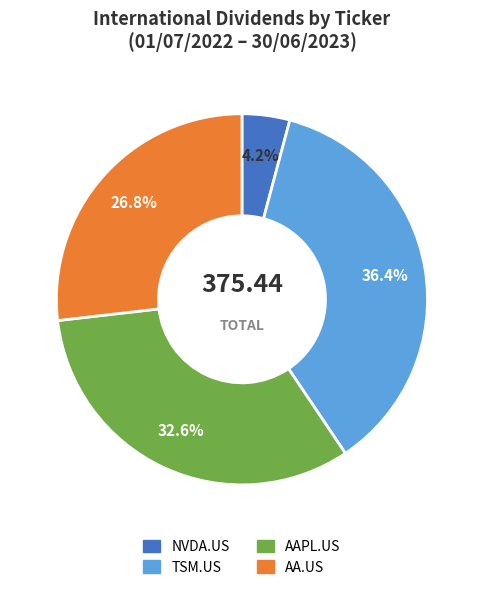

What percentage is NOT represented by TSM.US?

63.6%